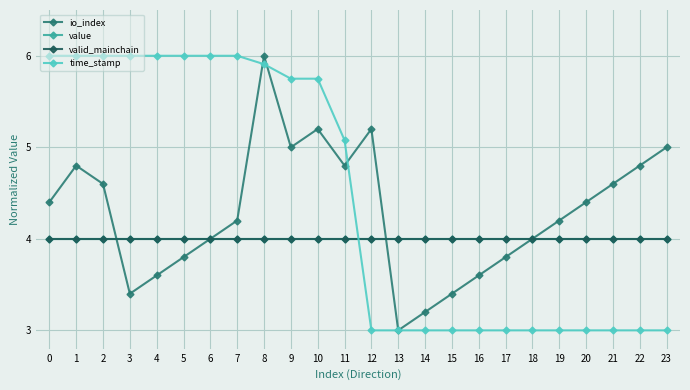

Reading left to right, transcribe all the data shown in this chart.

io_index: 0=4.4	1=4.8	2=4.6	3=3.4	4=3.6	5=3.8	6=4.0	7=4.2	8=6.0	9=5.0	10=5.2	11=4.8	12=5.2	13=3.0	14=3.2	15=3.4	16=3.6	17=3.8	18=4.0	19=4.2	20=4.4	21=4.6	22=4.8	23=5.0
value: 0=4.0	1=4.0	2=4.0	3=4.0	4=4.0	5=4.0	6=4.0	7=4.0	8=4.0	9=4.0	10=4.0	11=4.0	12=4.0	13=4.0	14=4.0	15=4.0	16=4.0	17=4.0	18=4.0	19=4.0	20=4.0	21=4.0	22=4.0	23=4.0
valid_mainchain: 0=4.0	1=4.0	2=4.0	3=4.0	4=4.0	5=4.0	6=4.0	7=4.0	8=4.0	9=4.0	10=4.0	11=4.0	12=4.0	13=4.0	14=4.0	15=4.0	16=4.0	17=4.0	18=4.0	19=4.0	20=4.0	21=4.0	22=4.0	23=4.0
time_stamp: 0=6.0	1=6.0	2=6.0	3=6.0	4=6.0	5=6.0	6=6.0	7=6.0	8=5.9	9=5.7	10=5.7	11=5.1	12=3.0	13=3.0	14=3.0	15=3.0	16=3.0	17=3.0	18=3.0	19=3.0	20=3.0	21=3.0	22=3.0	23=3.0